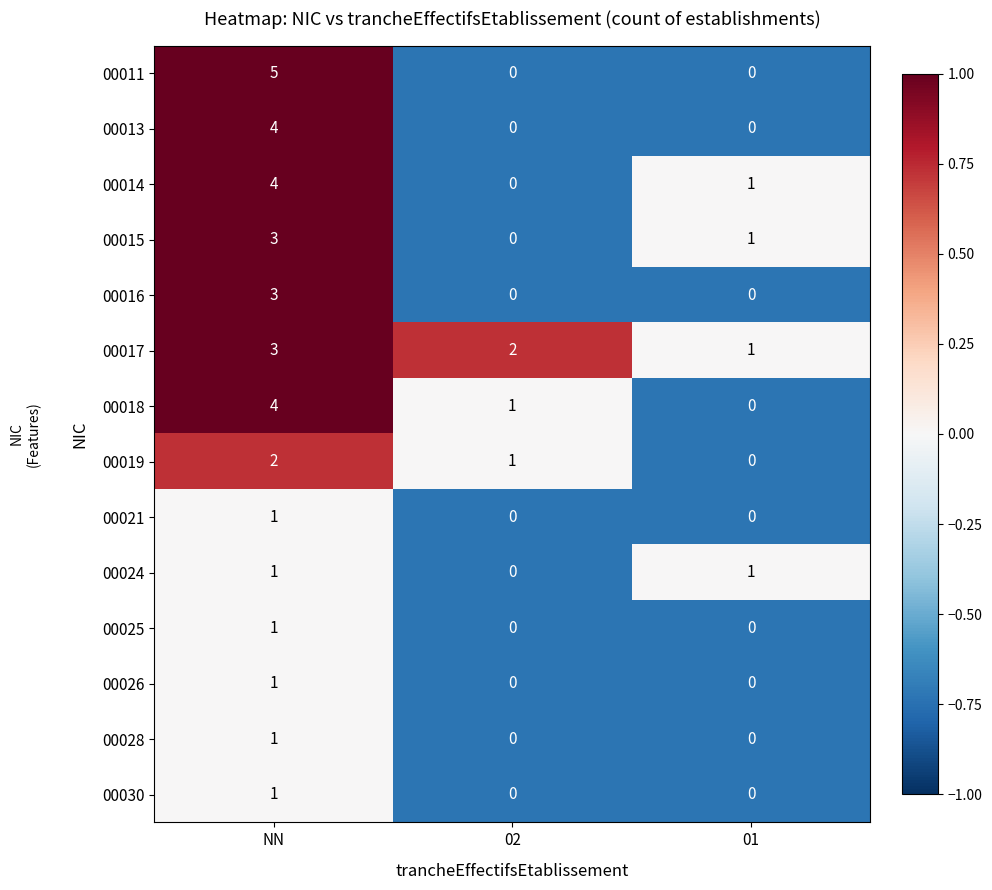

How many 00030 values are between 0 and 1?

3